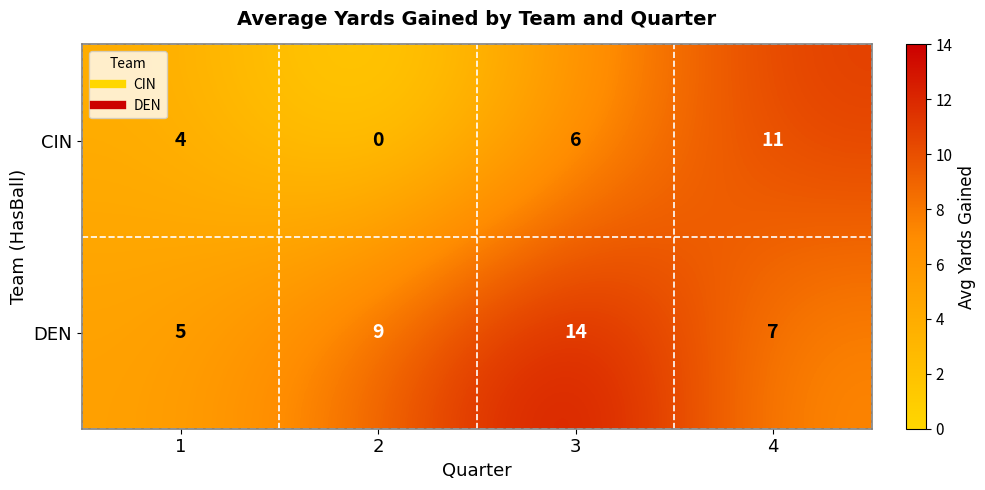

Read the DEN value at 3.

14